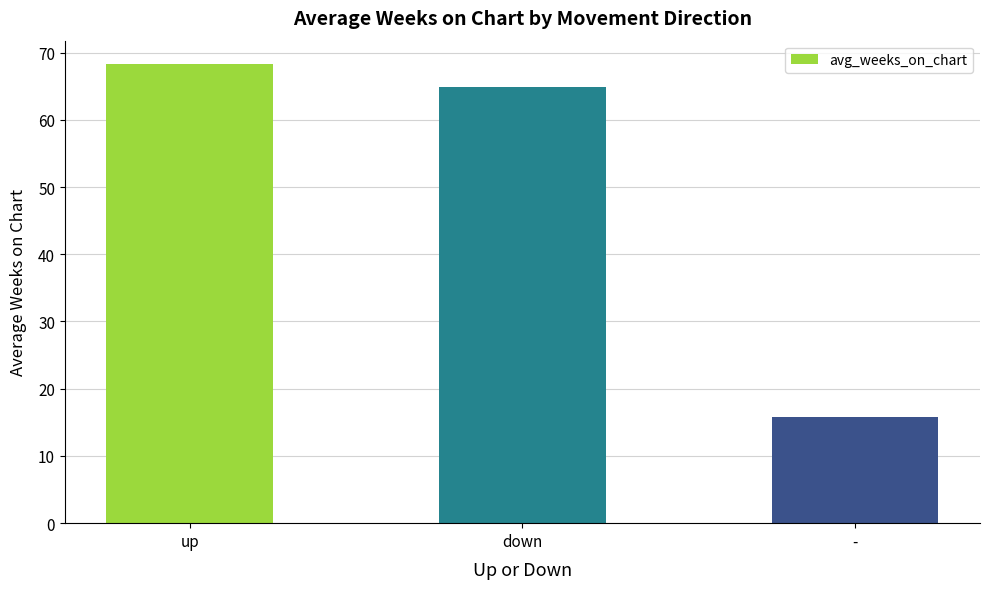

Reading right to left, extract all data points from this chart.

-=15.8	down=64.8	up=68.4